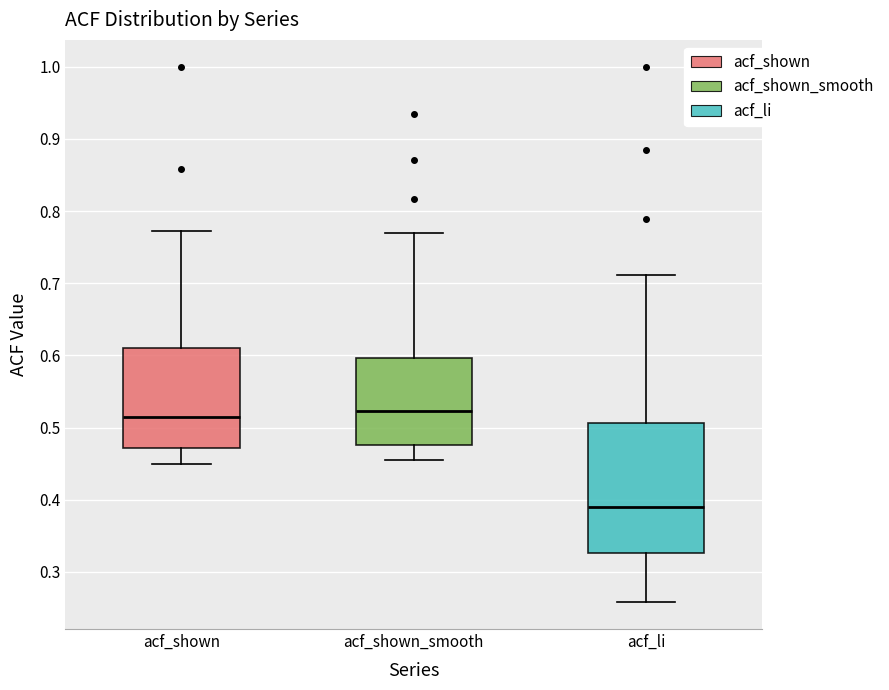

Which box is the tallest, from its lower edge to its upper edge?

acf_li